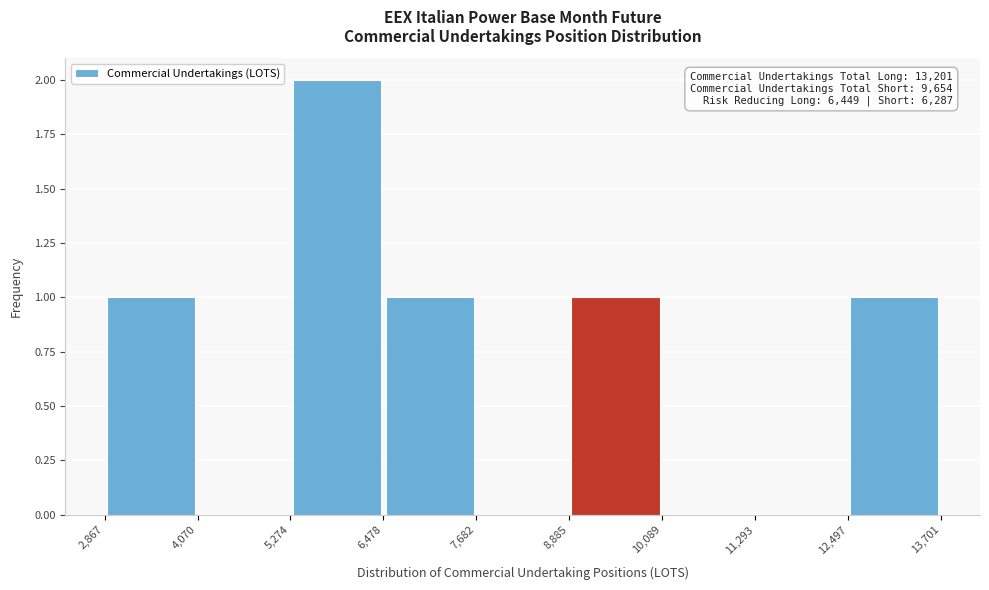

Which range on the x-axis has the tallest bar?

5,274 to 6,478